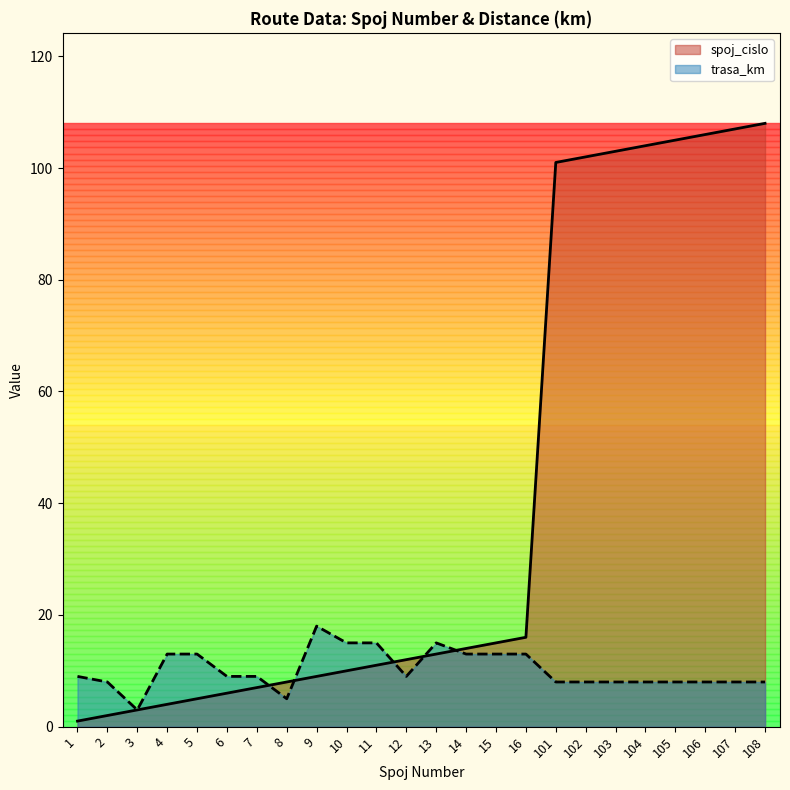

At how many categories does at least one series exceed 93?

8